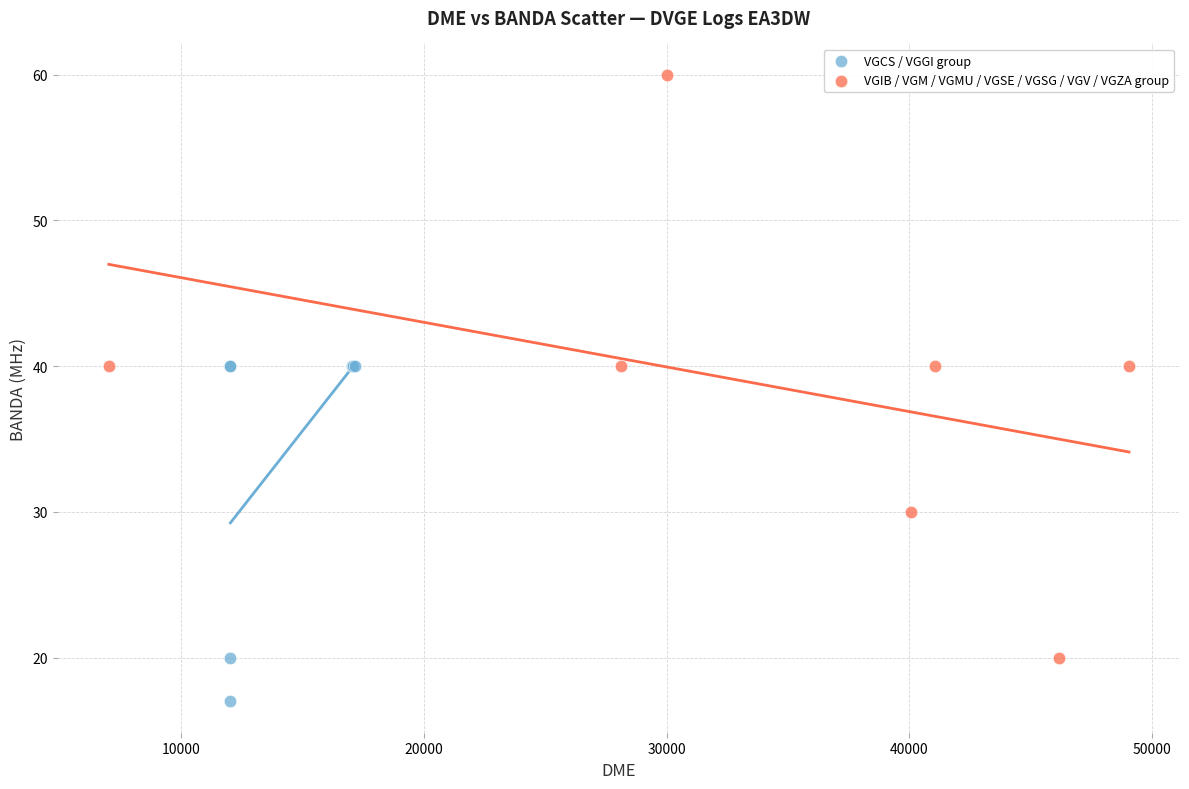

Which series has the largest Y range (max minus min)?

VGIB / VGM / VGMU / VGSE / VGSG / VGV / VGZA group